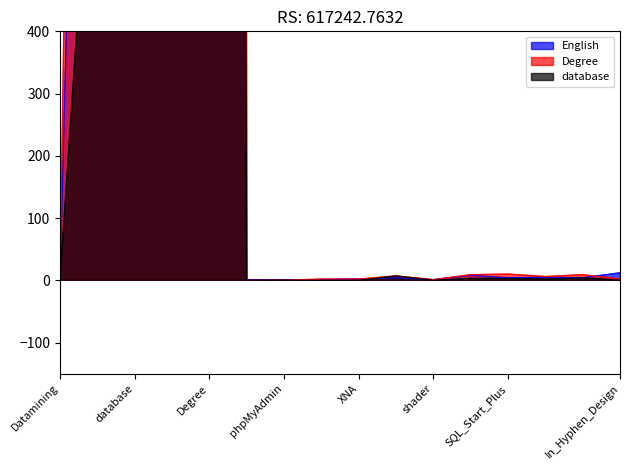

How many intersections are there between Degree and database?

2